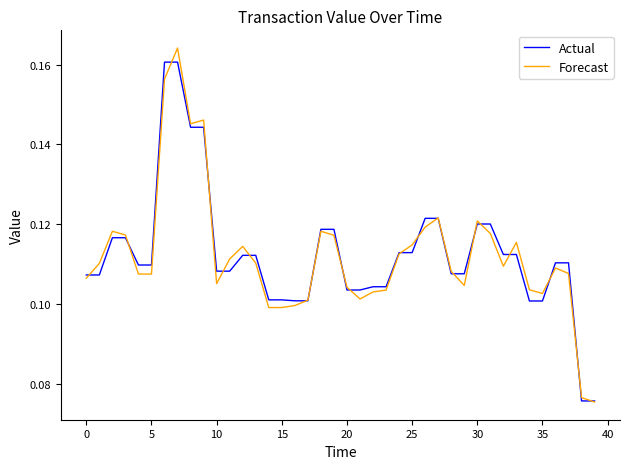

Does the chart have visible grid lines?

No